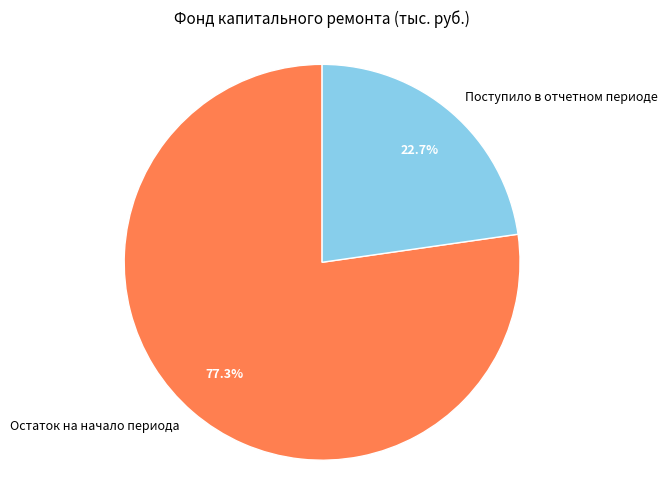

Combined, what portion of the pie is Поступило в отчетном периоде and Остаток на начало периода?

100.0%